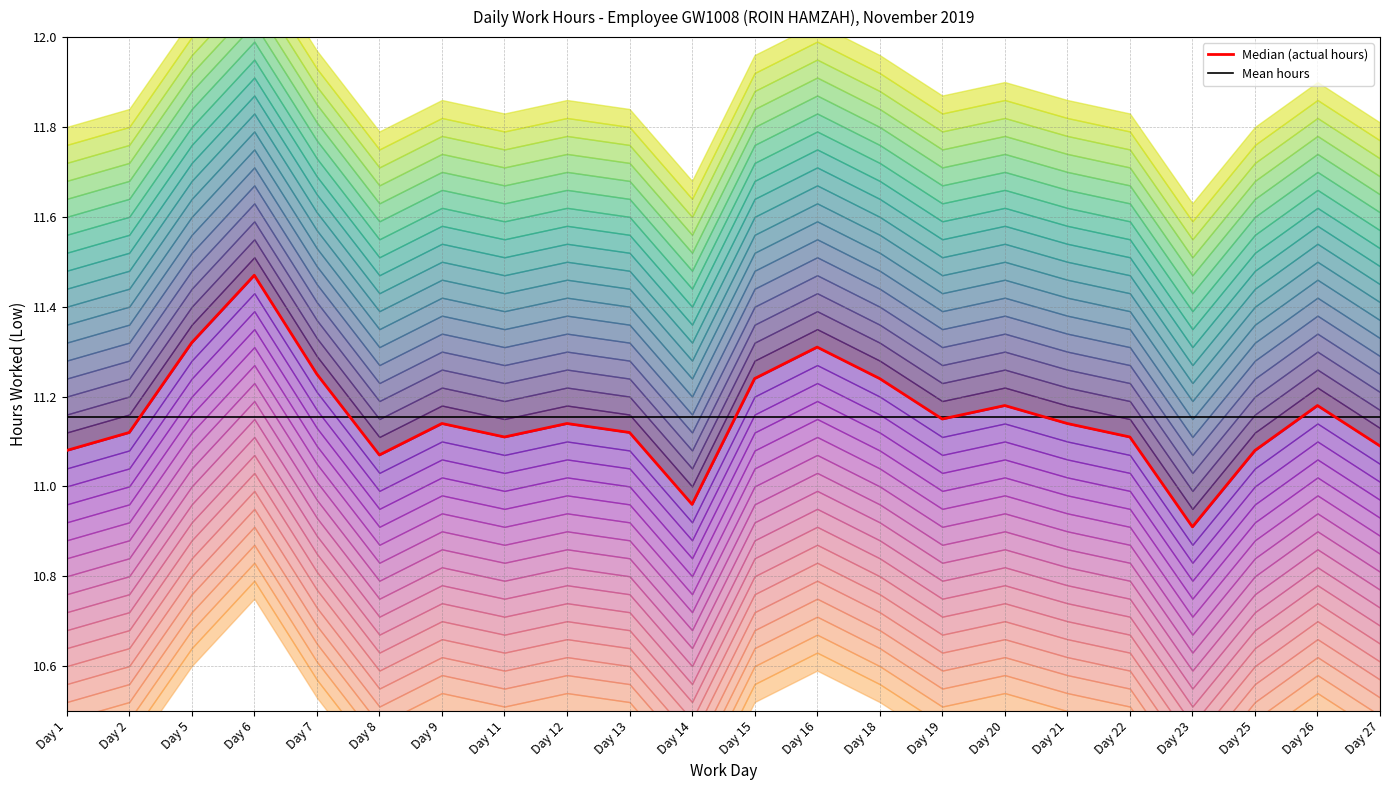

List the labels in order of value, largest first.

Day 6, Day 5, Day 16, Day 7, Day 15, Day 18, Day 20, Day 26, Day 19, Day 9, Day 12, Day 21, Day 2, Day 13, Day 11, Day 22, Day 27, Day 1, Day 25, Day 8, Day 14, Day 23